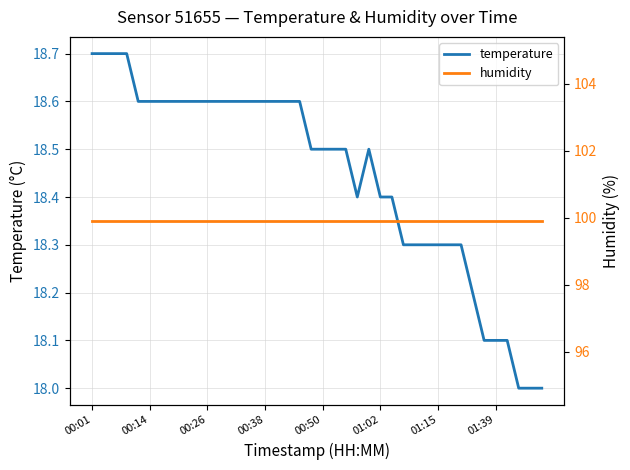

What is the lowest value of the humidity series?

99.9